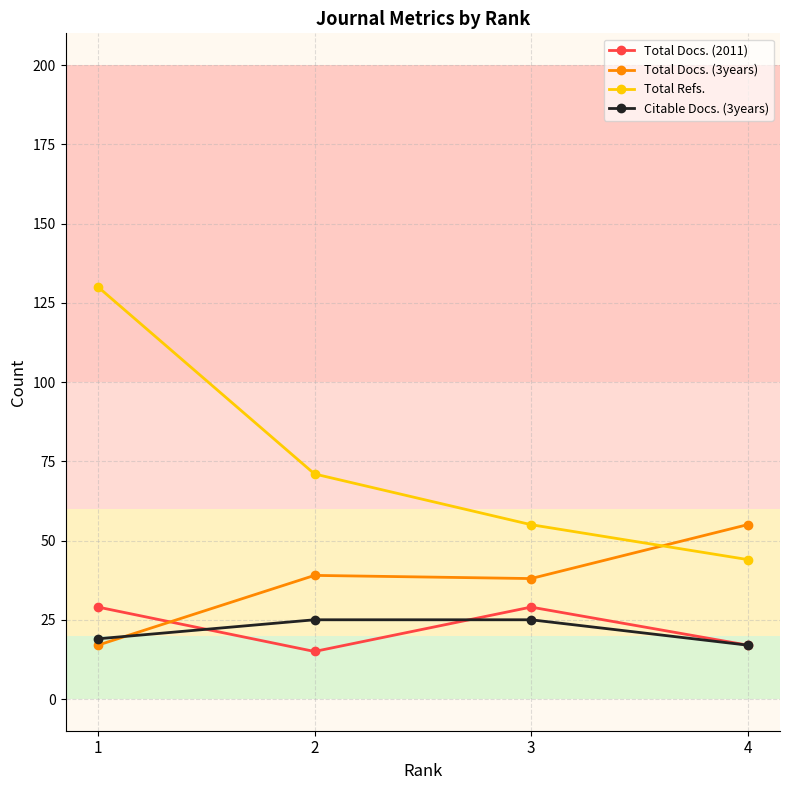

What are all the series names shown in the legend?

Total Docs. (2011), Total Docs. (3years), Total Refs., Citable Docs. (3years)